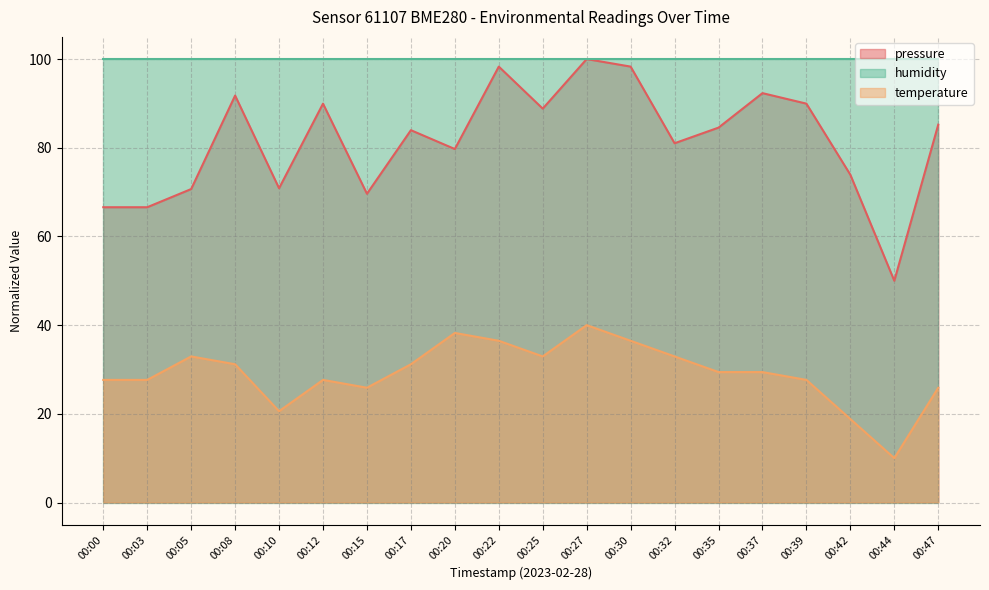

What are all the series names shown in the legend?

pressure, humidity, temperature